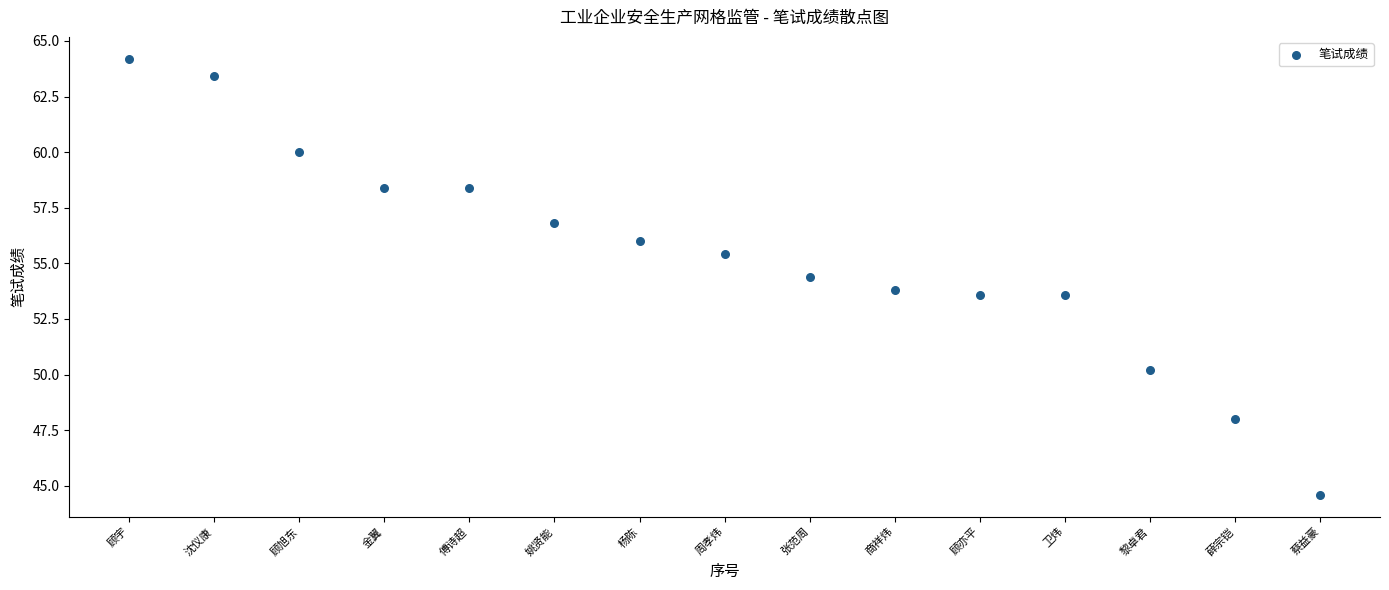

What is the range of X values (max minus min)?

14.0